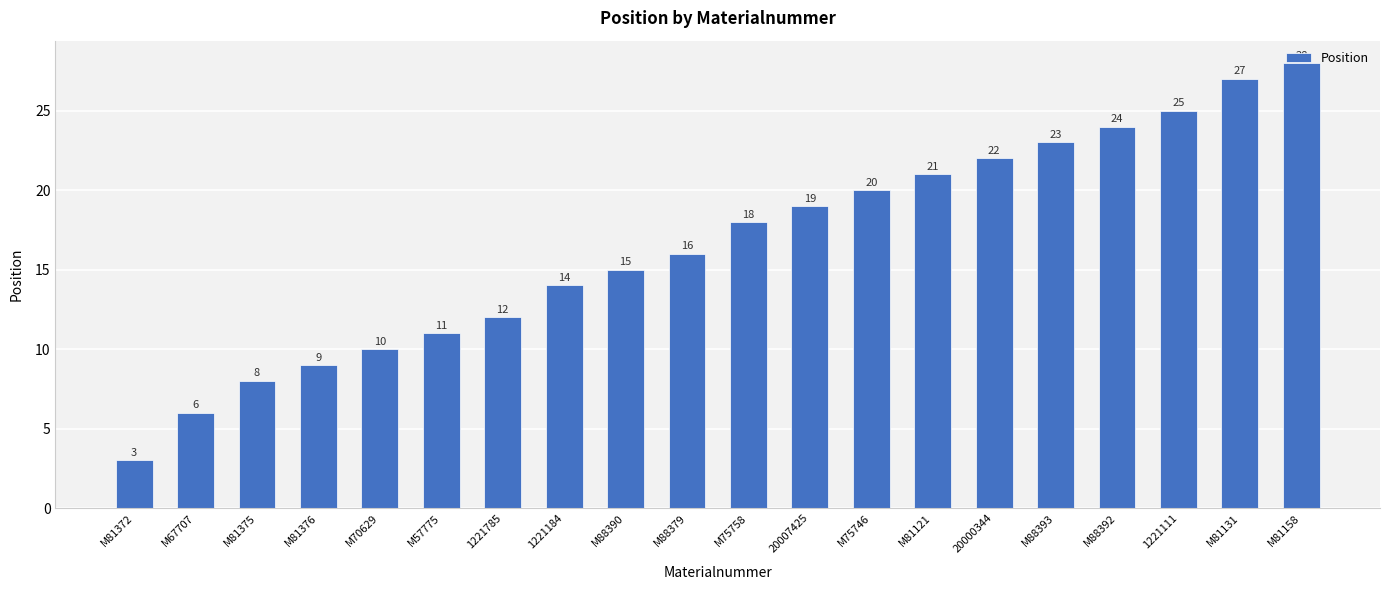

Which category has the highest value across all series?

M81158